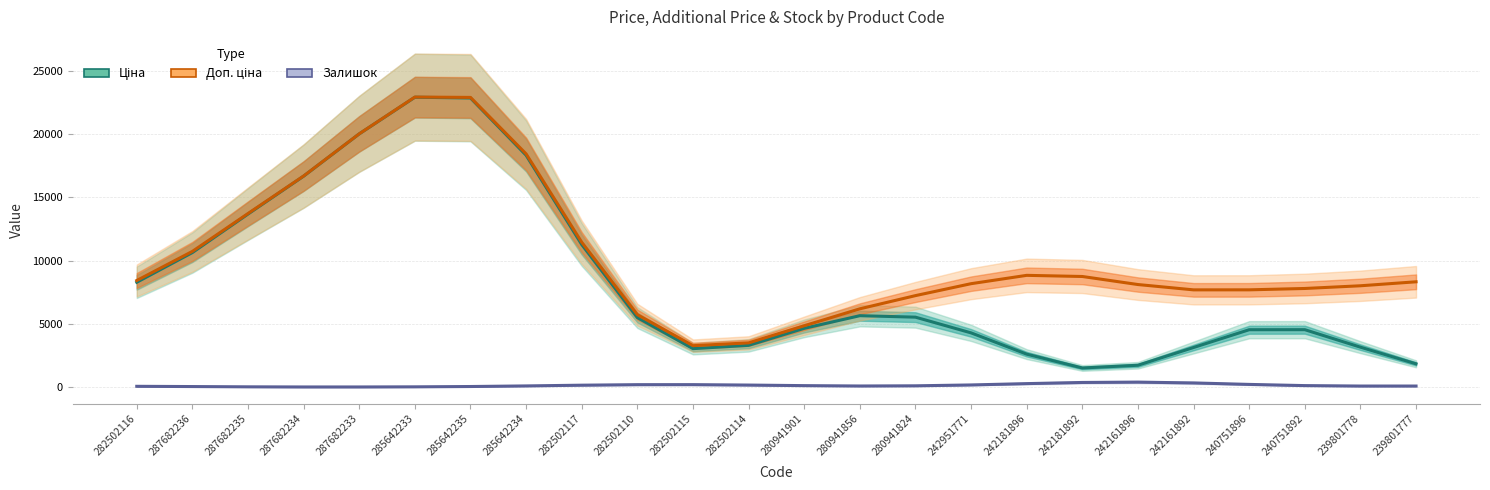

At which category is the sum across all series the highest?

285642233